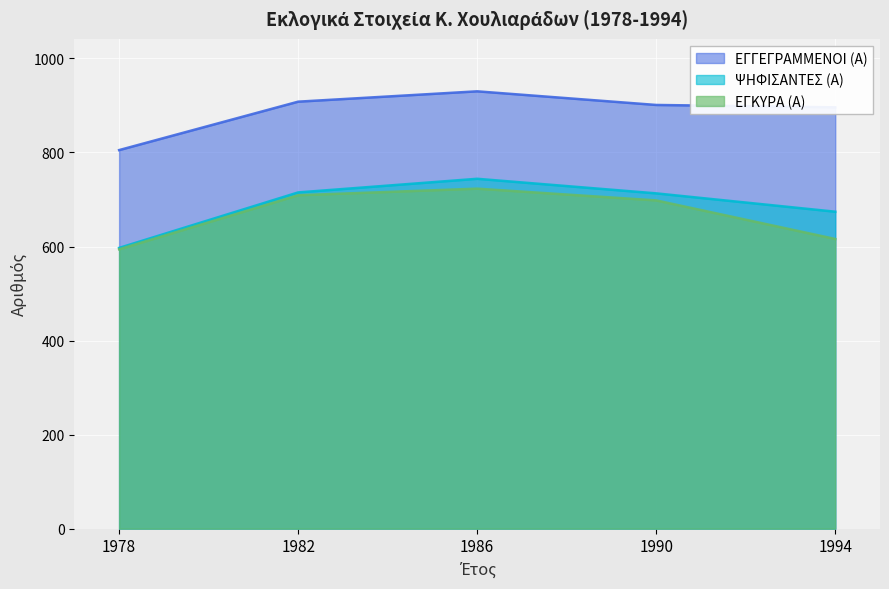

True or false: ΨΗΦΙΣΑΝΤΕΣ (Α) and ΕΓΓΕΓΡΑΜΜΕΝΟΙ (Α) intersect in this chart.

False